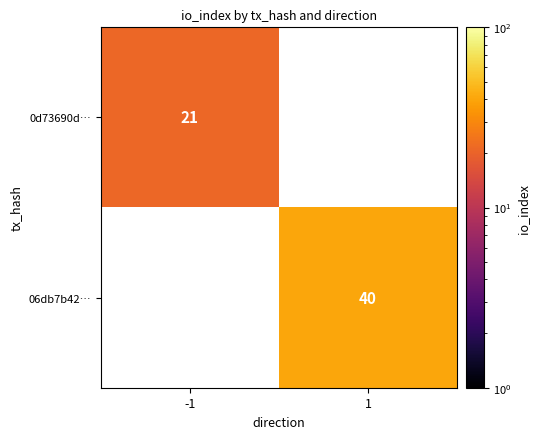

Is the value of 0d73690d… at -1 greater than the value of 06db7b42… at 1?

No